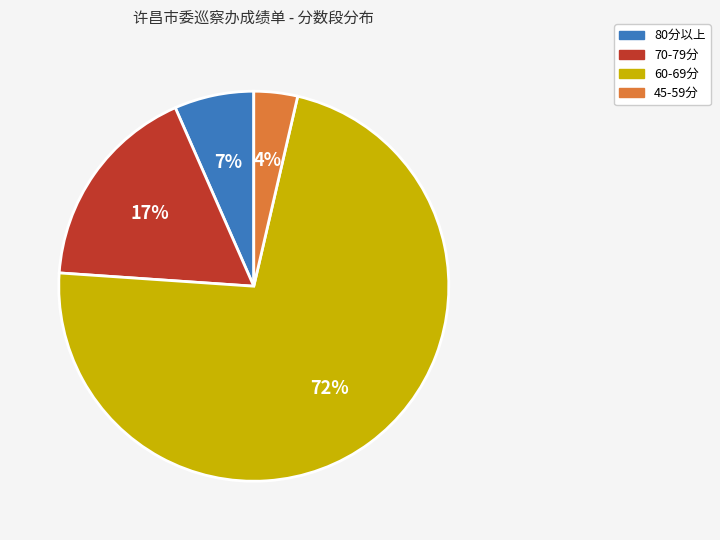

Between 45-59分 and 60-69分, which is larger?

60-69分